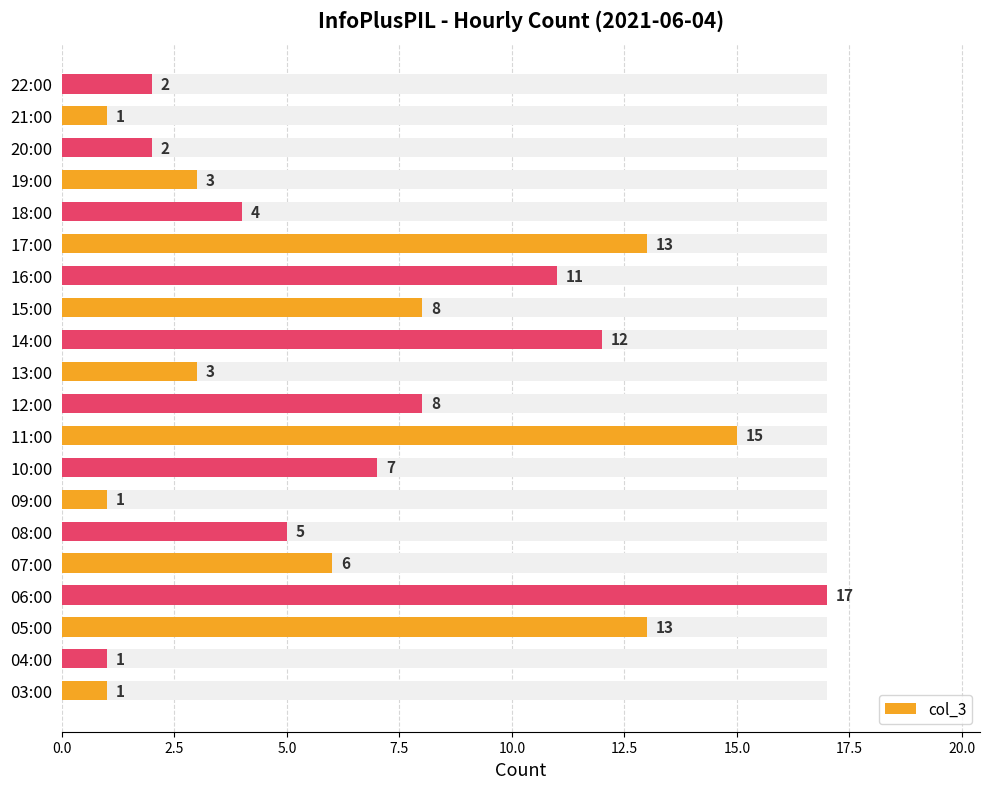

The chart shows a value of 23 at 05:00. True or false?

False